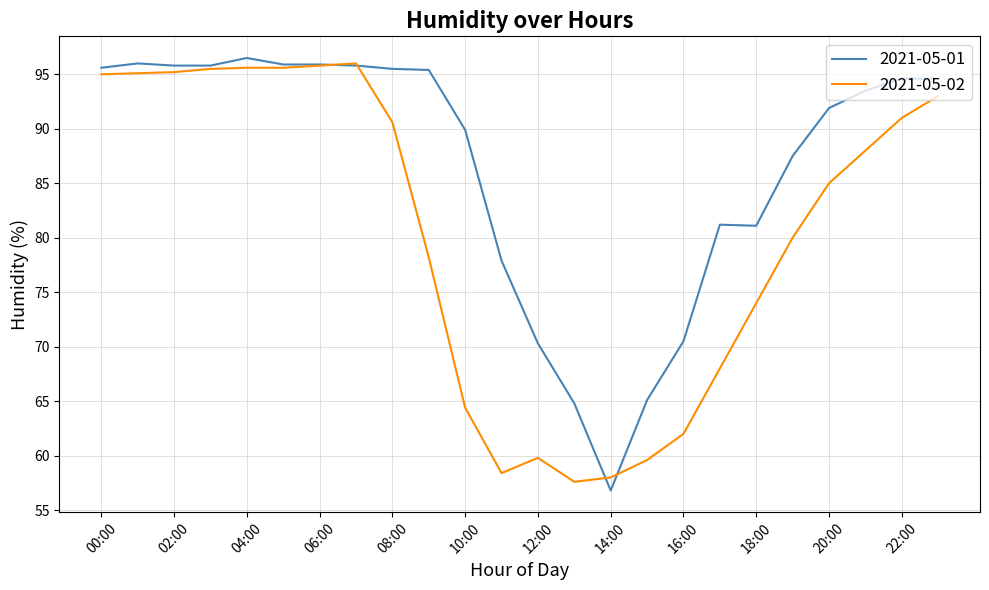

Which series has the largest range (max minus min)?

2021-05-01